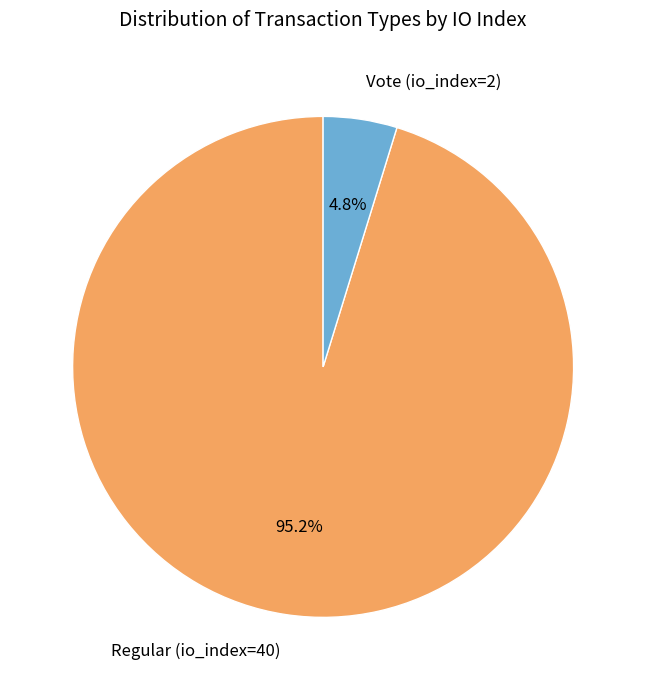

What percentage is the Regular (io_index=40) slice, to the nearest percent?

95%